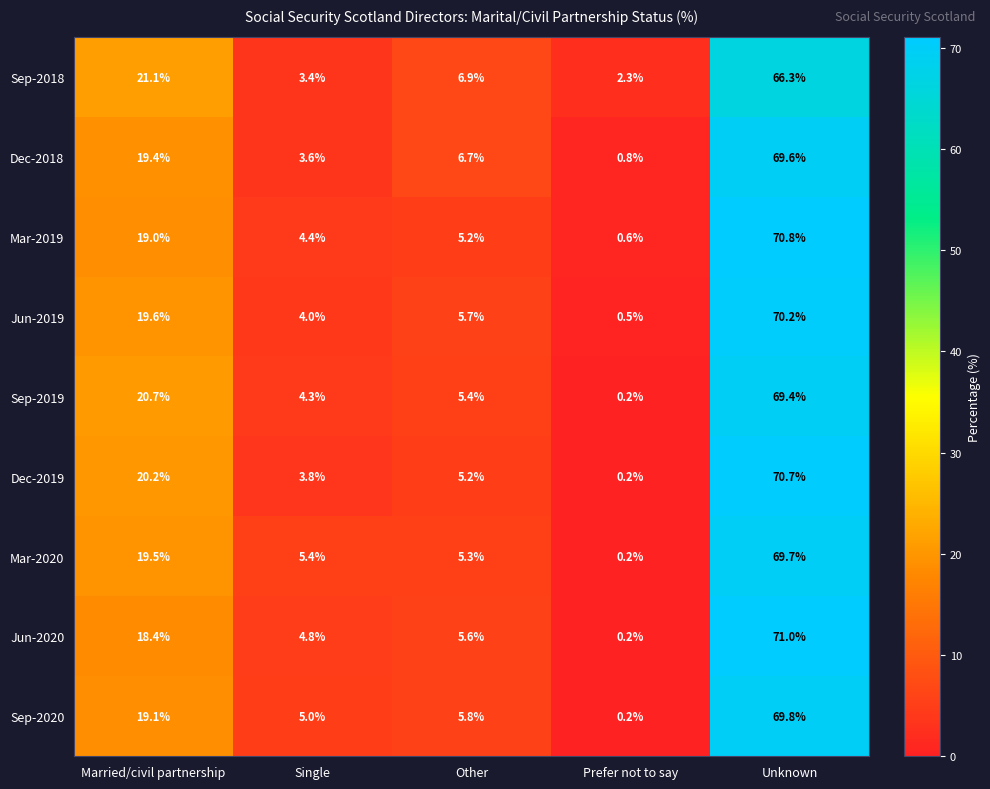

How many categories are shown in the chart?

5